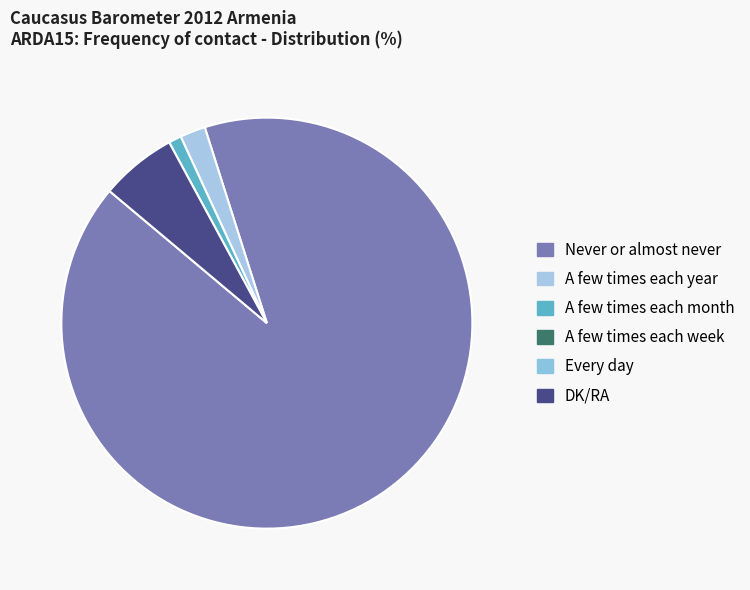

How many segments does this pie chart have?

4